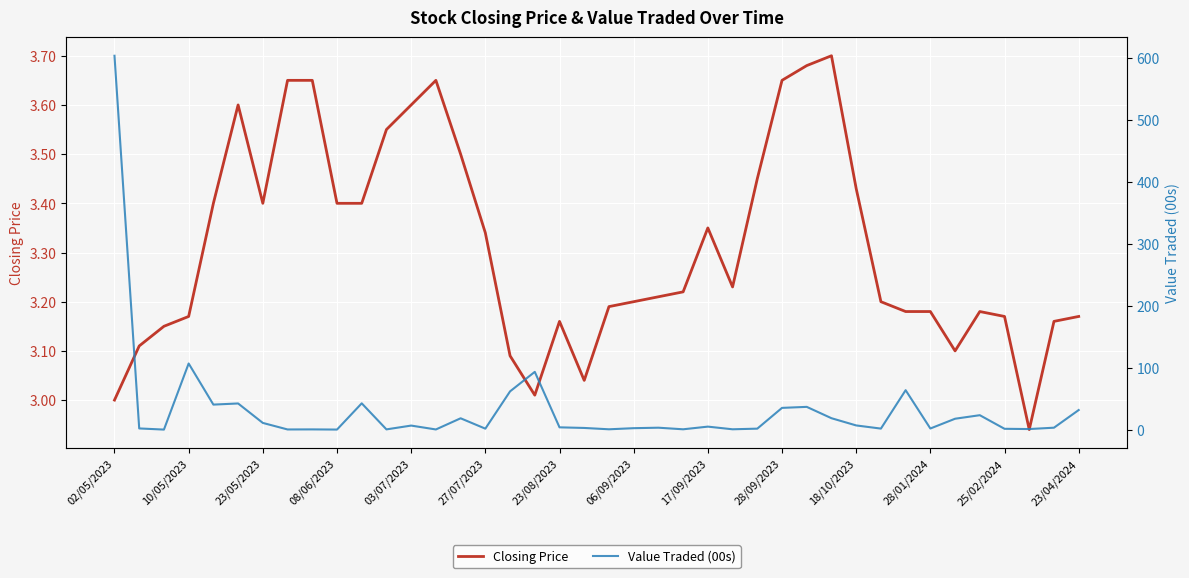

True or false: Closing Price has a value of 1.7 at 03/07/2023.

False